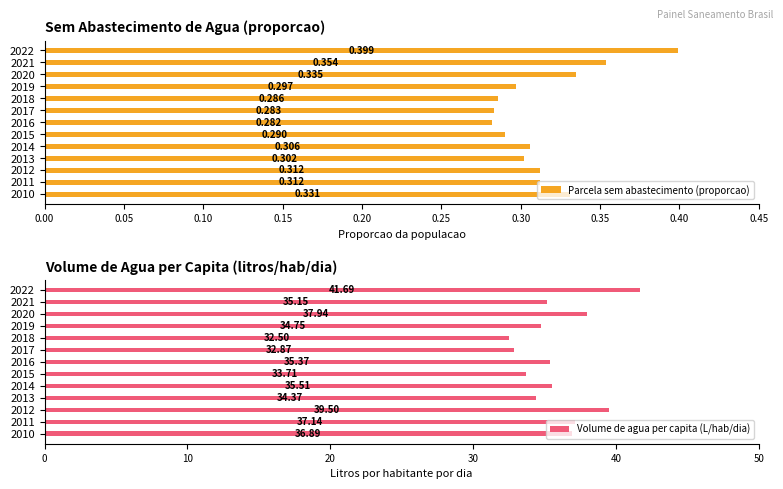

What is the difference between the maximum and minimum values in the Volume de agua per capita (L/hab/dia) series?

9.2